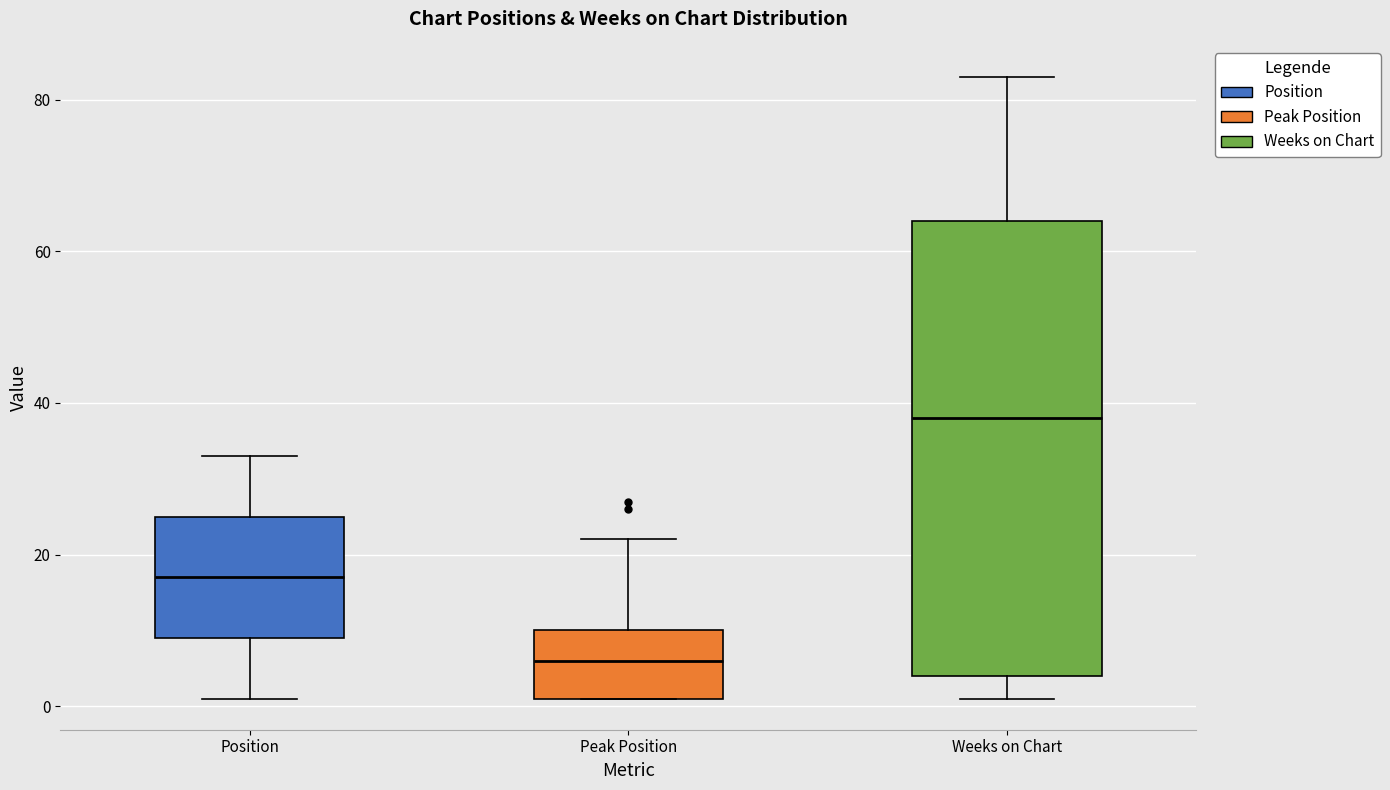

Reading left to right, transcribe this box plot: for each box, give where its median line is, the range the box spans, and where its two whiskers end, as read against the y-axis. The values are not printed on the chart, so give them approximately, as read against the axis.

Position: median 18, box 10 to 26, whiskers 2 to 34
Peak Position: median 6, box 2 to 10, whiskers 2 to 22
Weeks on Chart: median 38, box 4 to 64, whiskers 2 to 84